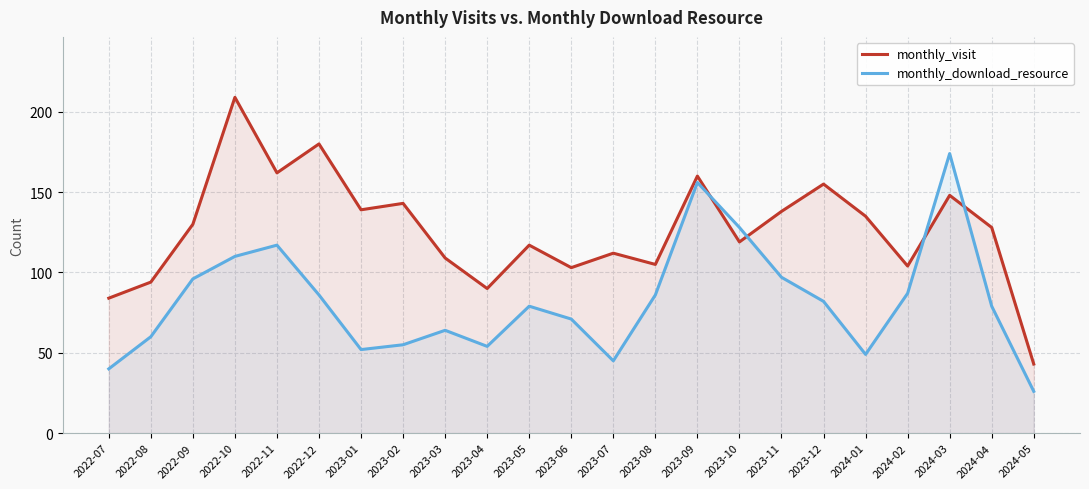

Rank the categories by monthly_download_resource value from highest to lowest.

2024-03, 2023-09, 2023-10, 2022-11, 2022-10, 2023-11, 2022-09, 2024-02, 2022-12, 2023-08, 2023-12, 2023-05, 2024-04, 2023-06, 2023-03, 2022-08, 2023-02, 2023-04, 2023-01, 2024-01, 2023-07, 2022-07, 2024-05